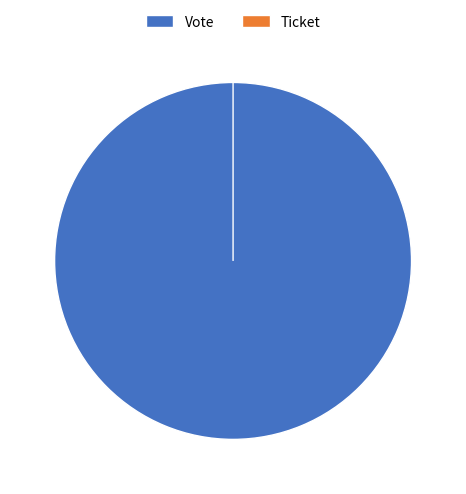

The Vote slice represents 100% of the pie. True or false?

True